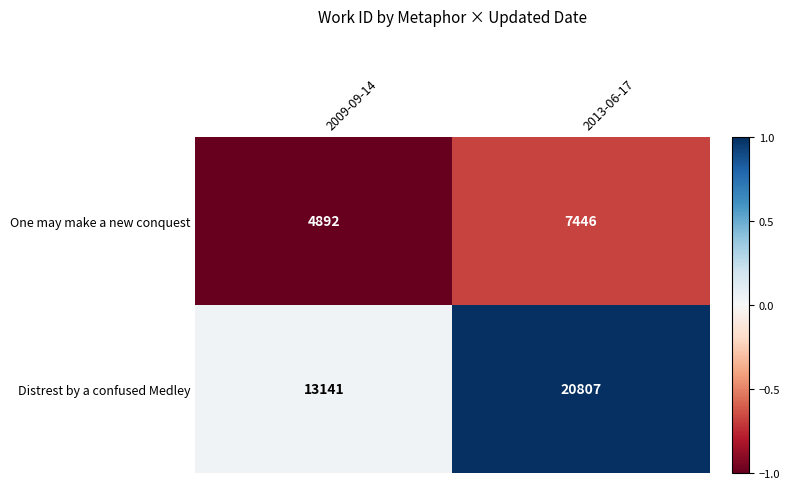

Rank the series by their average value, from highest to lowest.

Distrest by a confused Medley, One may make a new conquest